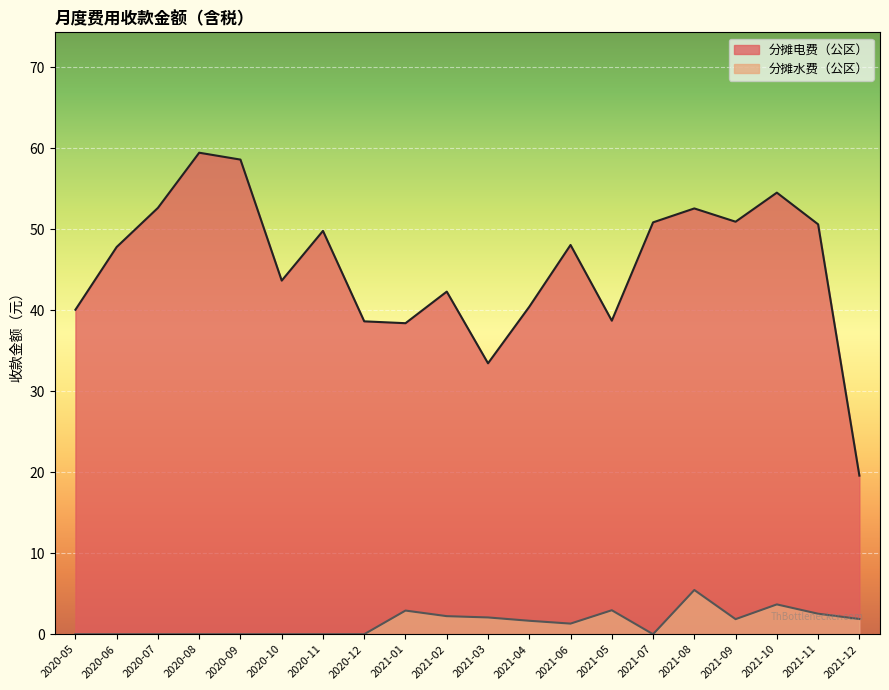

What is the difference between the highest and lowest values at 2021-03?

31.4